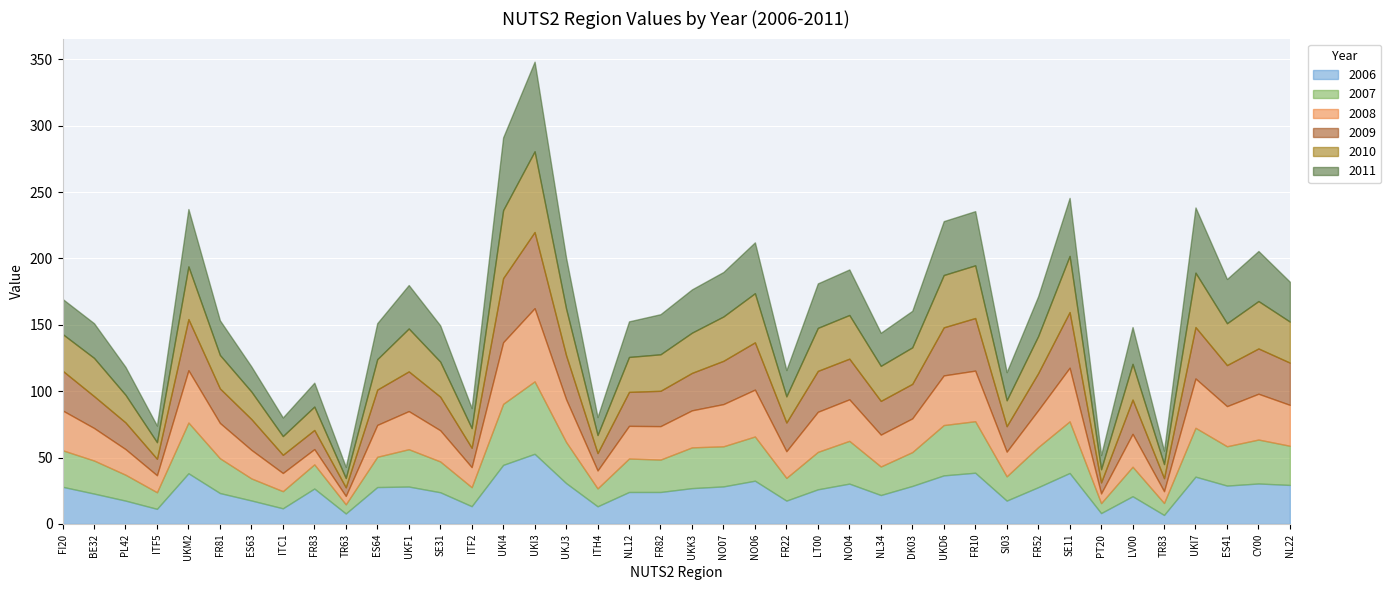

Reading left to right, list all the values displayed in this chart.

2006: FI20=28.0	BE32=22.9	PL42=17.6	ITF5=11.4	UKM2=38.2	FR81=23.3	ES63=17.7	ITC1=11.8	FR83=26.7	TR63=7.9	ES64=27.8	UKF1=28.2	SE31=23.9	ITF2=13.4	UKI4=44.5	UKI3=52.9	UKJ3=30.8	ITH4=13.3	NL12=24.1	FR82=24.1	UKK3=27.0	NO07=28.3	NO06=32.6	FR22=17.6	LT00=26.1	NO04=30.4	NL34=21.8	DK03=28.6	UKD6=36.6	FR10=38.6	SI03=17.6	FR52=27.7	SE11=38.4	PT20=8.2	LV00=20.9	TR83=6.8	UKI7=35.6	ES41=28.9	CY00=30.5	NL22=29.4
2007: FI20=27.5	BE32=24.9	PL42=19.5	ITF5=12.5	UKM2=38.2	FR81=26.2	ES63=16.6	ITC1=12.9	FR83=18.2	TR63=6.9	ES64=22.8	UKF1=28.1	SE31=23.2	ITF2=14.3	UKI4=46.0	UKI3=54.6	UKJ3=31.0	ITH4=13.5	NL12=25.2	FR82=24.4	UKK3=30.7	NO07=30.2	NO06=33.3	FR22=17.1	LT00=28.2	NO04=32.2	NL34=21.5	DK03=25.5	UKD6=37.9	FR10=38.8	SI03=18.3	FR52=30.2	SE11=38.9	PT20=7.5	LV00=22.2	TR83=9.0	UKI7=36.8	ES41=29.6	CY00=33.1	NL22=29.5
2008: FI20=30.0	BE32=24.5	PL42=19.3	ITF5=12.8	UKM2=39.4	FR81=26.6	ES63=21.5	ITC1=13.7	FR83=11.5	TR63=6.3	ES64=24.0	UKF1=28.7	SE31=23.5	ITF2=15.1	UKI4=46.4	UKI3=55.1	UKJ3=32.2	ITH4=13.5	NL12=24.6	FR82=25.2	UKK3=27.9	NO07=31.8	NO06=35.3	FR22=20.1	LT00=30.2	NO04=31.3	NL34=24.0	DK03=25.4	UKD6=37.4	FR10=38.1	SI03=18.6	FR52=27.8	SE11=40.4	PT20=7.3	LV00=24.8	TR83=8.9	UKI7=37.2	ES41=30.2	CY00=34.5	NL22=30.8
2009: FI20=29.9	BE32=24.0	PL42=20.1	ITF5=12.4	UKM2=38.5	FR81=26.0	ES63=23.2	ITC1=13.7	FR83=14.4	TR63=6.5	ES64=26.6	UKF1=29.9	SE31=25.3	ITF2=14.6	UKI4=48.3	UKI3=57.4	UKJ3=33.1	ITH4=13.1	NL12=25.6	FR82=26.6	UKK3=28.2	NO07=32.6	NO06=35.6	FR22=21.6	LT00=30.8	NO04=30.6	NL34=25.4	DK03=26.0	UKD6=36.2	FR10=39.6	SI03=19.2	FR52=27.9	SE11=41.9	PT20=8.3	LV00=25.8	TR83=9.8	UKI7=38.7	ES41=30.9	CY00=34.1	NL22=31.8
2010: FI20=27.6	BE32=28.8	PL42=20.8	ITF5=12.5	UKM2=39.7	FR81=25.2	ES63=20.7	ITC1=14.1	FR83=17.6	TR63=7.0	ES64=22.9	UKF1=32.3	SE31=26.4	ITF2=14.8	UKI4=51.2	UKI3=60.8	UKJ3=35.2	ITH4=13.6	NL12=26.3	FR82=27.5	UKK3=30.3	NO07=33.4	NO06=37.0	FR22=19.7	LT00=32.4	NO04=32.9	NL34=26.4	DK03=27.5	UKD6=39.4	FR10=39.7	SI03=19.5	FR52=27.9	SE11=42.3	PT20=9.9	LV00=26.9	TR83=10.6	UKI7=41.0	ES41=31.5	CY00=35.7	NL22=30.9
2011: FI20=26.4	BE32=26.1	PL42=21.0	ITF5=12.5	UKM2=43.2	FR81=26.1	ES63=18.9	ITC1=14.0	FR83=18.0	TR63=8.4	ES64=27.1	UKF1=32.7	SE31=27.3	ITF2=15.1	UKI4=54.8	UKI3=67.5	UKJ3=38.3	ITH4=13.5	NL12=26.8	FR82=30.2	UKK3=32.6	NO07=33.5	NO06=38.3	FR22=19.8	LT00=33.5	NO04=34.3	NL34=24.9	DK03=27.5	UKD6=40.6	FR10=40.8	SI03=21.2	FR52=30.0	SE11=43.7	PT20=10.7	LV00=27.7	TR83=10.1	UKI7=49.1	ES41=33.3	CY00=37.7	NL22=30.0